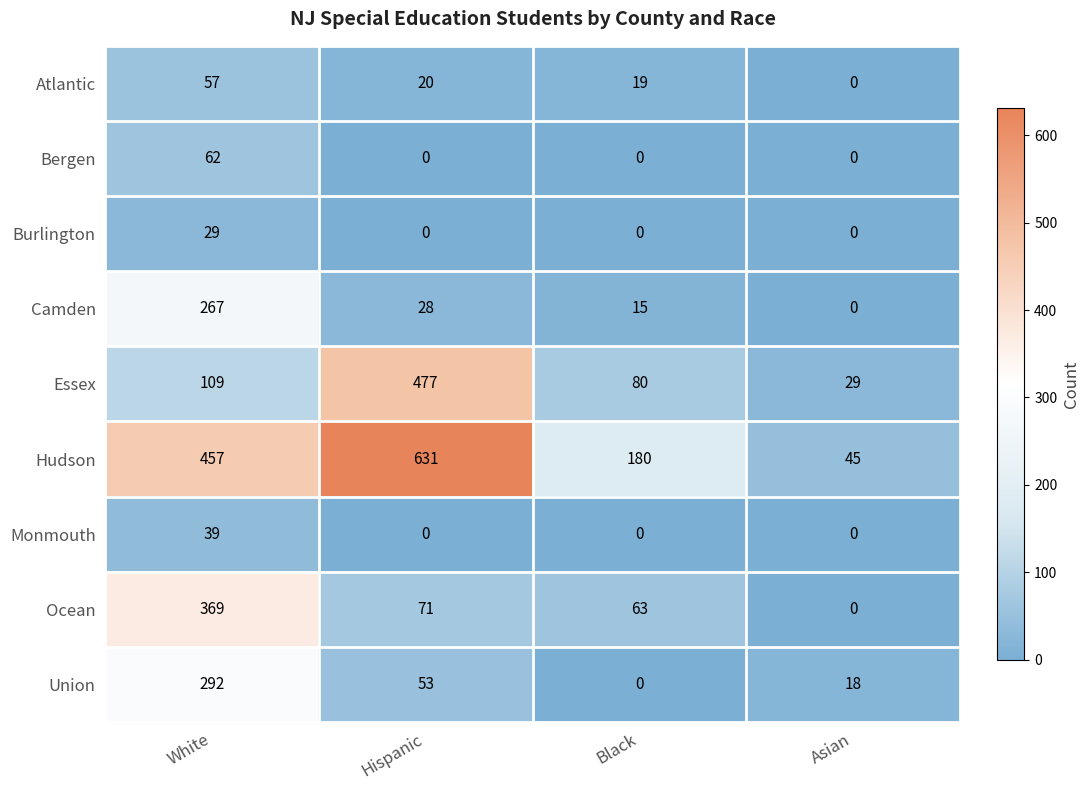

Is it true that Burlington equals 11 at Asian?

False